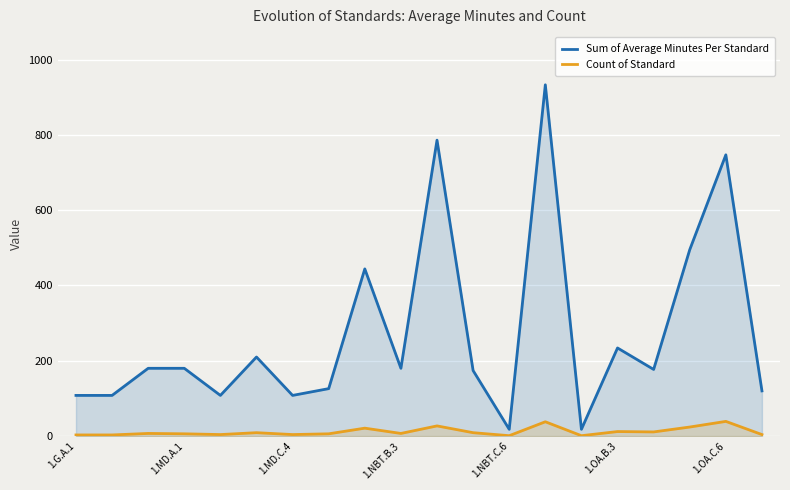

What is the maximum value shown in the chart?

933